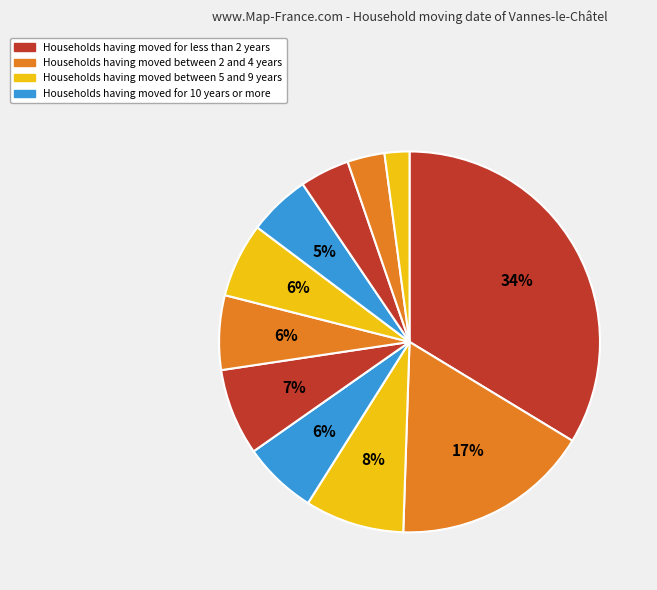

Rank the categories by value from highest to lowest.

G1, G2, G3, G5, G4, G6, G7, G8, G9, G10, G11